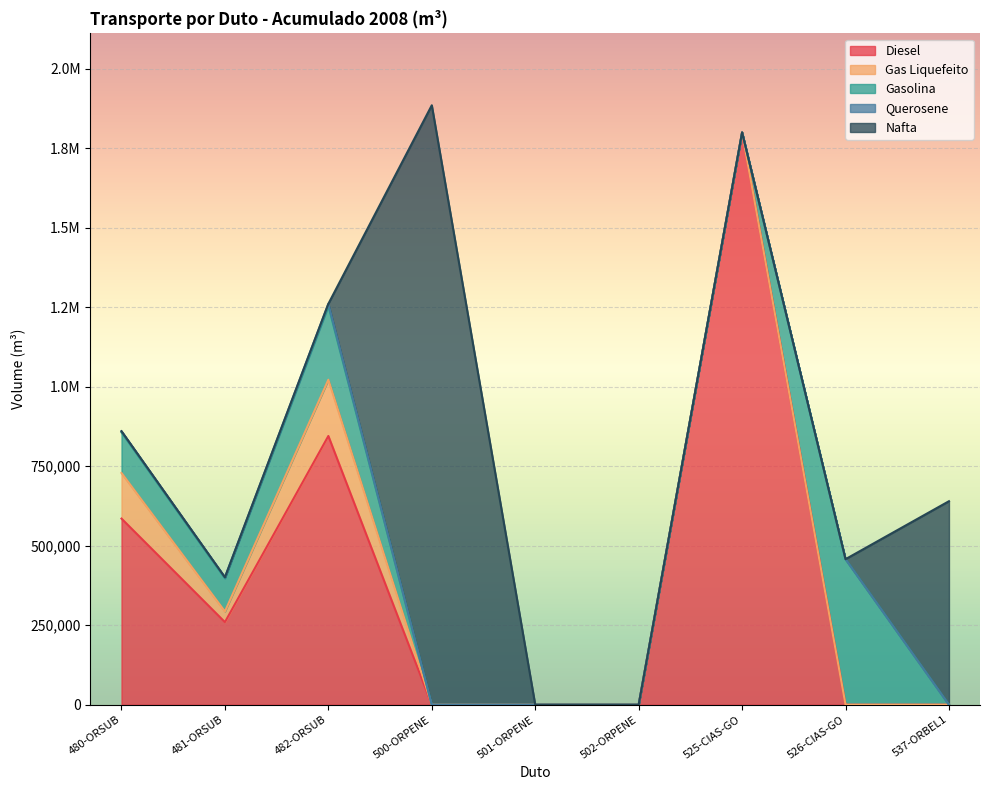

Reading left to right, extract all data points from this chart.

Diesel: 480-ORSUB=585366	481-ORSUB=259775	482-ORSUB=845141	500-ORPENE=0	501-ORPENE=0	502-ORPENE=0	525-CIAS-GO=1799666	526-CIAS-GO=0	537-ORBEL1=0
Gas Liquefeito: 480-ORSUB=143346	481-ORSUB=33467	482-ORSUB=176813	500-ORPENE=0	501-ORPENE=0	502-ORPENE=0	525-CIAS-GO=0	526-CIAS-GO=0	537-ORBEL1=0
Gasolina: 480-ORSUB=127874	481-ORSUB=104397	482-ORSUB=232271	500-ORPENE=0	501-ORPENE=0	502-ORPENE=0	525-CIAS-GO=0	526-CIAS-GO=457759	537-ORBEL1=0
Querosene: 480-ORSUB=3429	481-ORSUB=3095	482-ORSUB=6524	500-ORPENE=0	501-ORPENE=0	502-ORPENE=0	525-CIAS-GO=0	526-CIAS-GO=0	537-ORBEL1=0
Nafta: 480-ORSUB=0	481-ORSUB=0	482-ORSUB=0	500-ORPENE=1884990	501-ORPENE=0	502-ORPENE=0	525-CIAS-GO=0	526-CIAS-GO=0	537-ORBEL1=639996